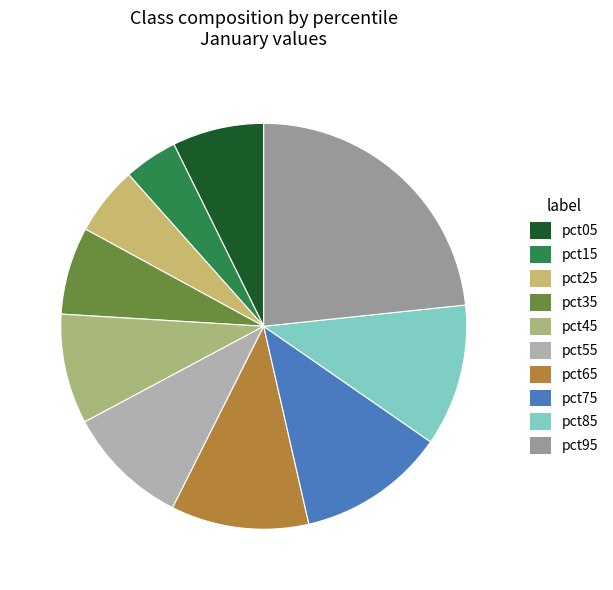

How much of the chart is everything except pct25?

94.5%